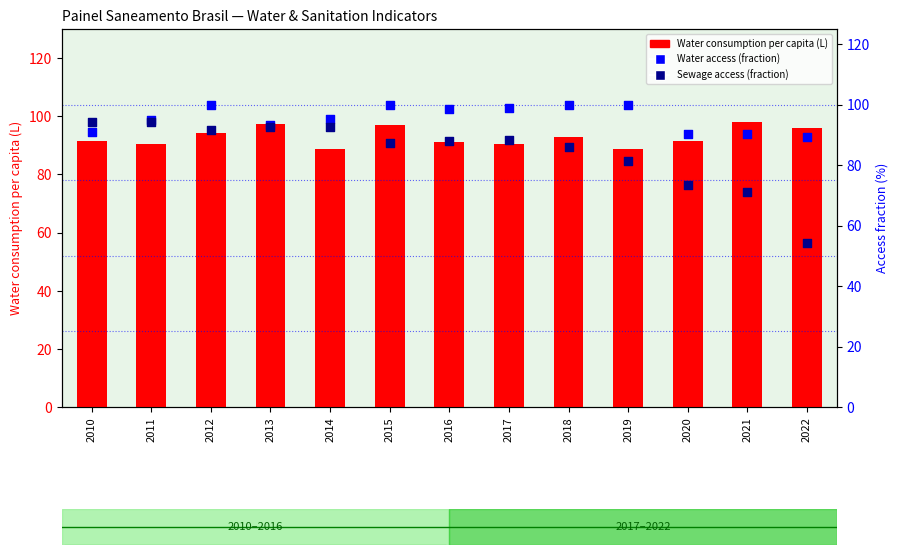

At how many categories does at least one series exceed 95?

10